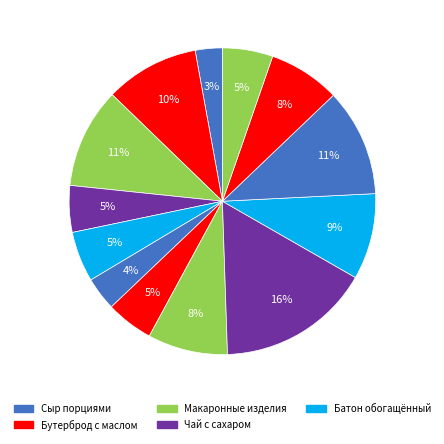

Which category has the smallest portion of the pie?

Сыр порциями